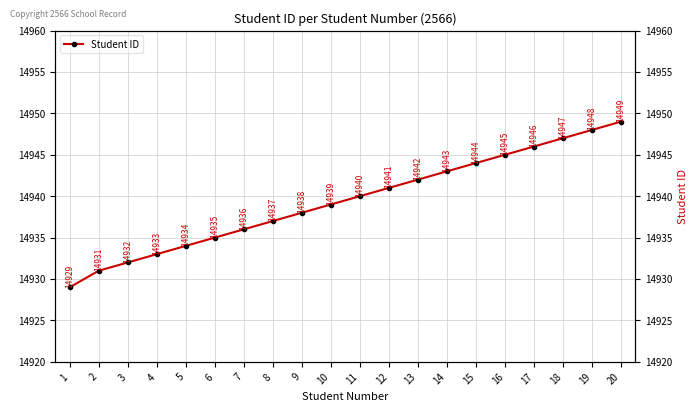

What is the approximate value at 18, to the nearest 10?

14950